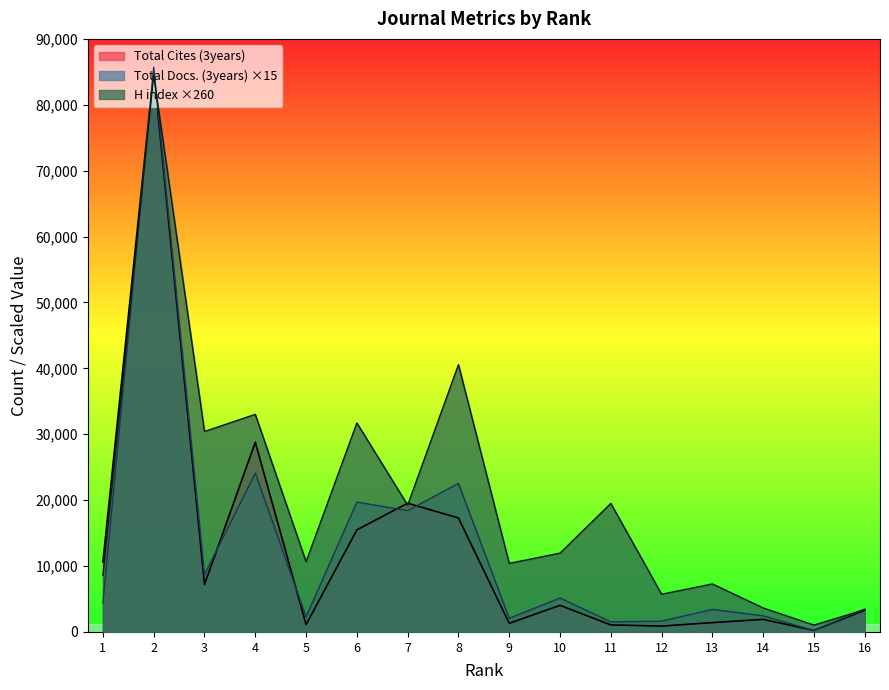

Which category has the lowest value across all series?

15